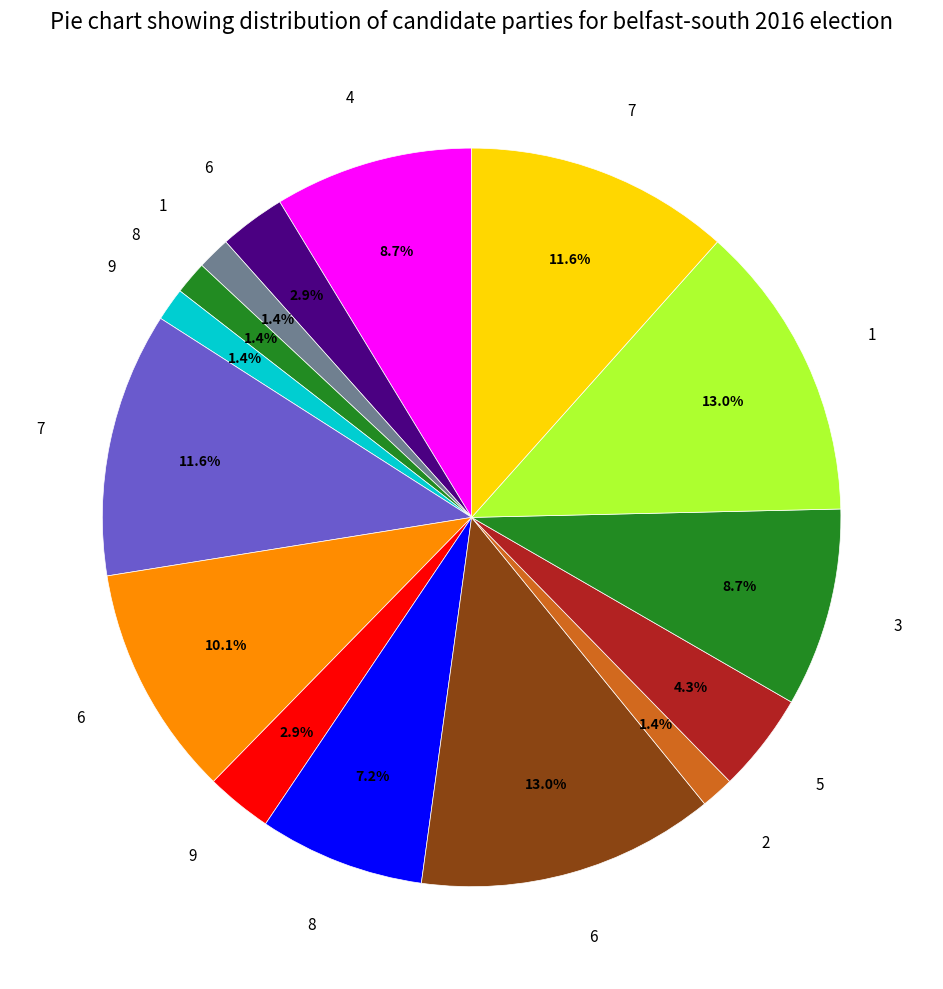

How many slices are in this pie chart?

15